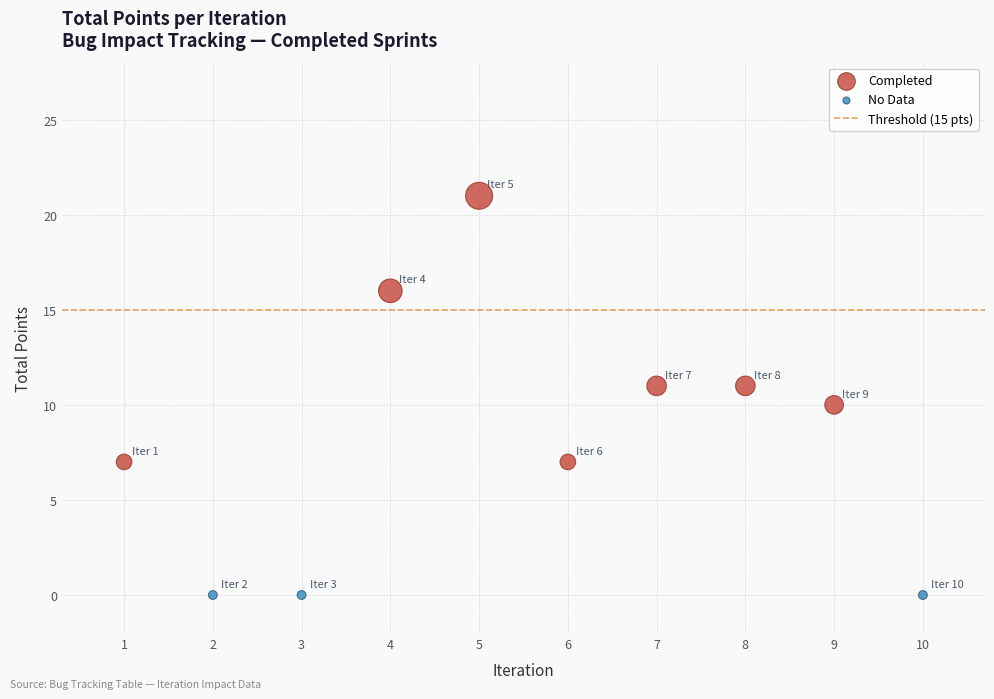

Which series reaches the minimum Y coordinate?

No Data